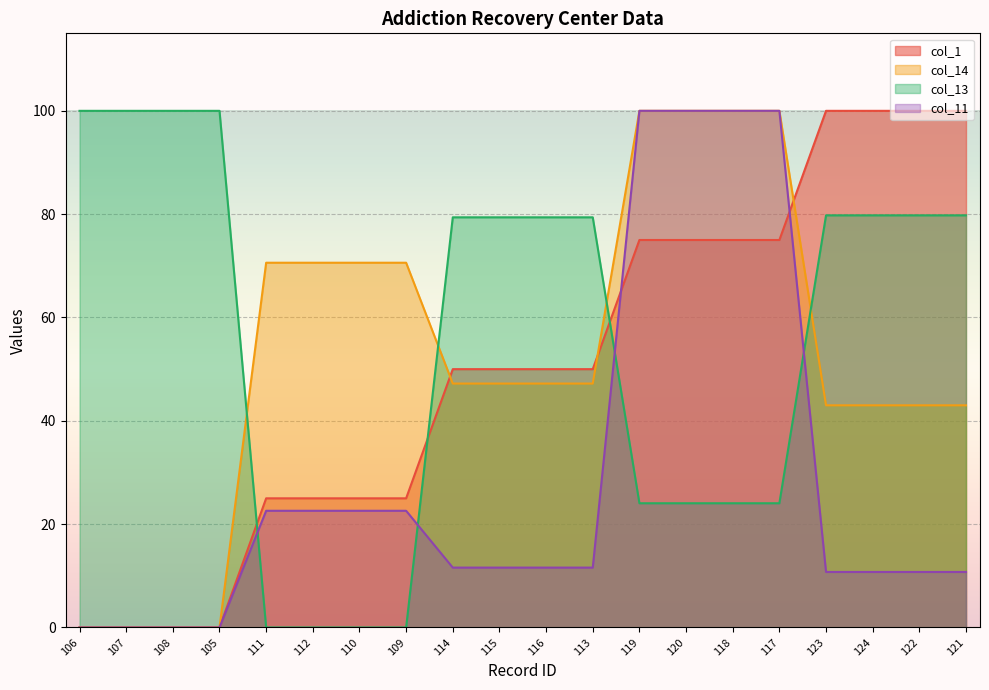

Reading right to left, extract all data points from this chart.

col_1: 100.0	100.0	100.0	100.0	75.0	75.0	75.0	75.0	50.0	50.0	50.0	50.0	25.0	25.0	25.0	25.0	0.0	0.0	0.0	0.0
col_14: 43.0	43.0	43.0	43.0	100.0	100.0	100.0	100.0	47.2	47.2	47.2	47.2	70.6	70.6	70.6	70.6	0.0	0.0	0.0	0.0
col_13: 79.8	79.8	79.8	79.8	24.0	24.0	24.0	24.0	79.4	79.4	79.4	79.4	0.0	0.0	0.0	0.0	100.0	100.0	100.0	100.0
col_11: 10.7	10.7	10.7	10.7	100.0	100.0	100.0	100.0	11.6	11.6	11.6	11.6	22.6	22.6	22.6	22.6	0.0	0.0	0.0	0.0